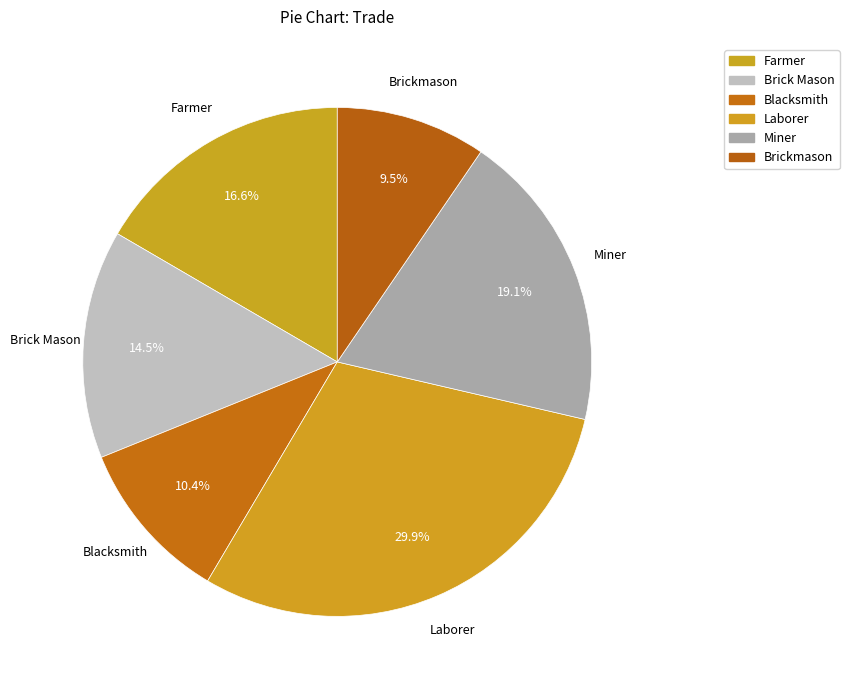

How many segments does this pie chart have?

6